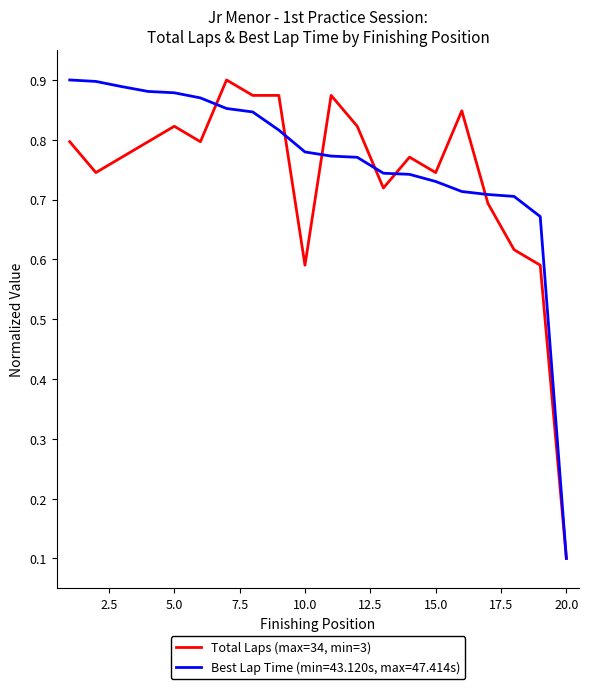

Rank the series by their average value, from highest to lowest.

Best Lap Time (min=43.120s, max=47.414s), Total Laps (max=34, min=3)